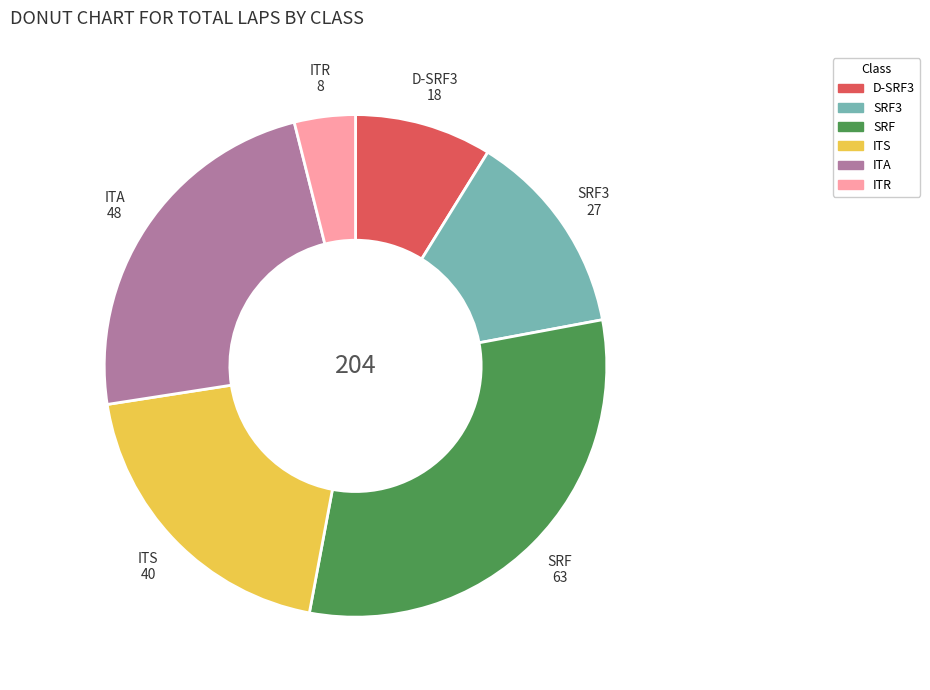

Is there any slice that represents more than half of the pie?

No